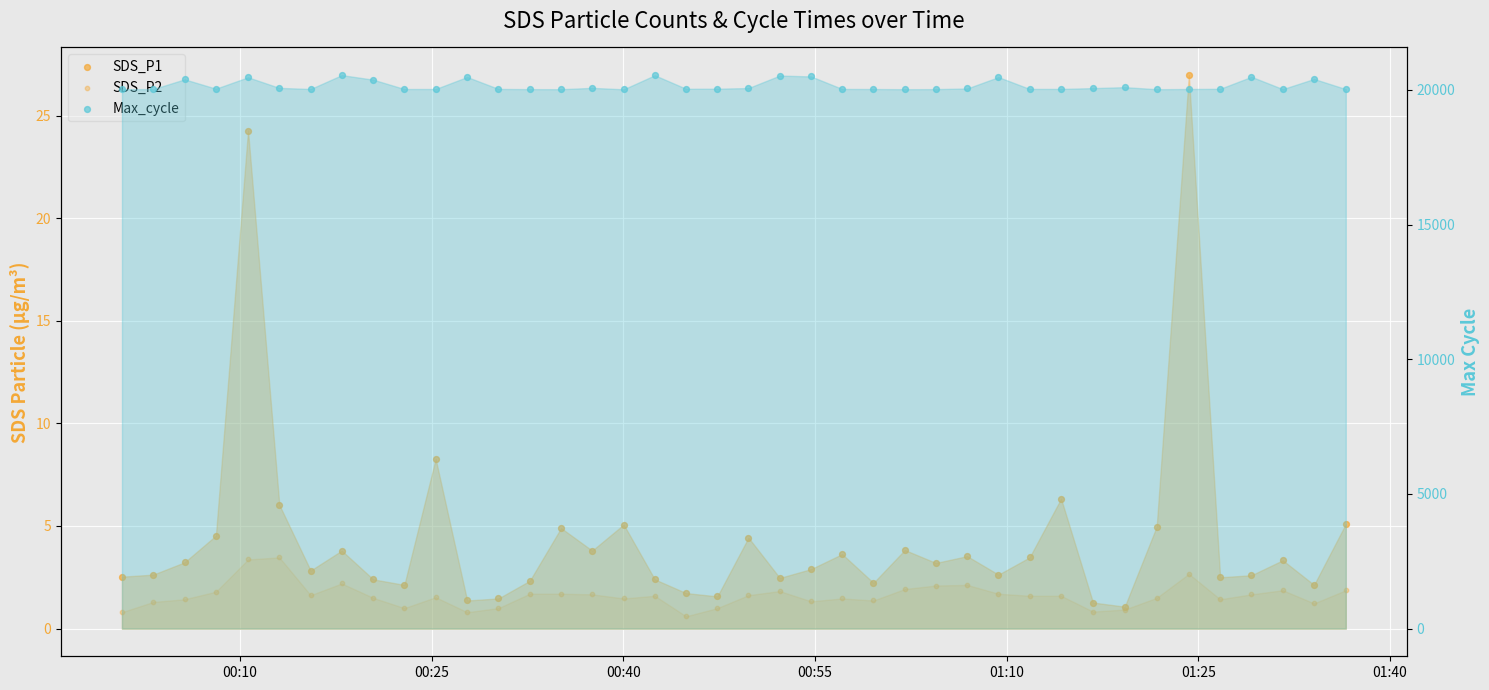

What are all the series names shown in the legend?

SDS_P1, SDS_P2, Max_cycle